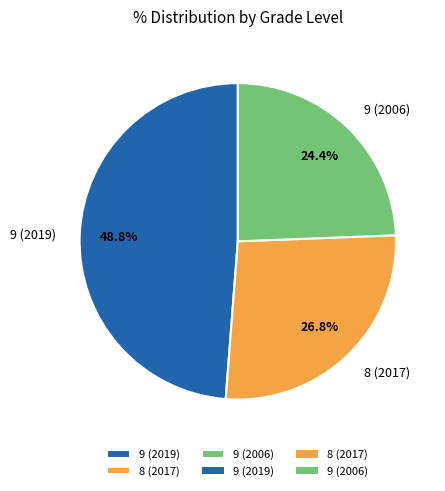

Which slice is the smallest?

9 (2006)